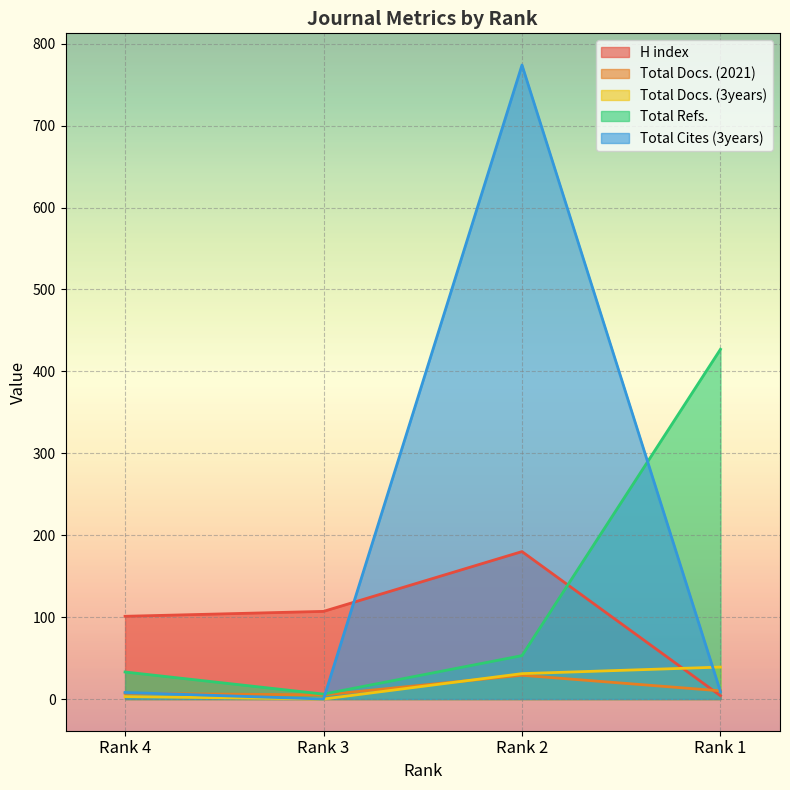

What is the difference between the maximum and minimum values in the Total Refs. series?

421